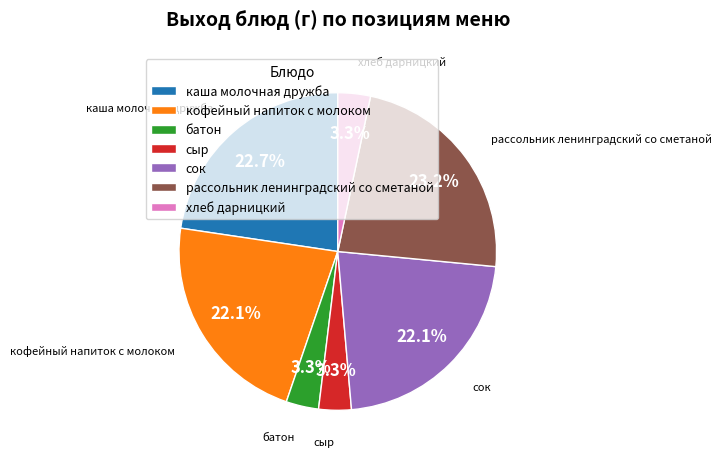

Between сок and батон, which is larger?

сок